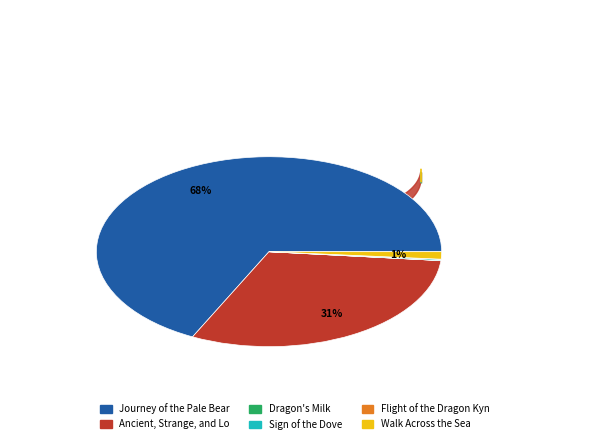

To the nearest percent, what is the difference between the Walk Across the Sea and Dragon's Milk slice percentages?

1%